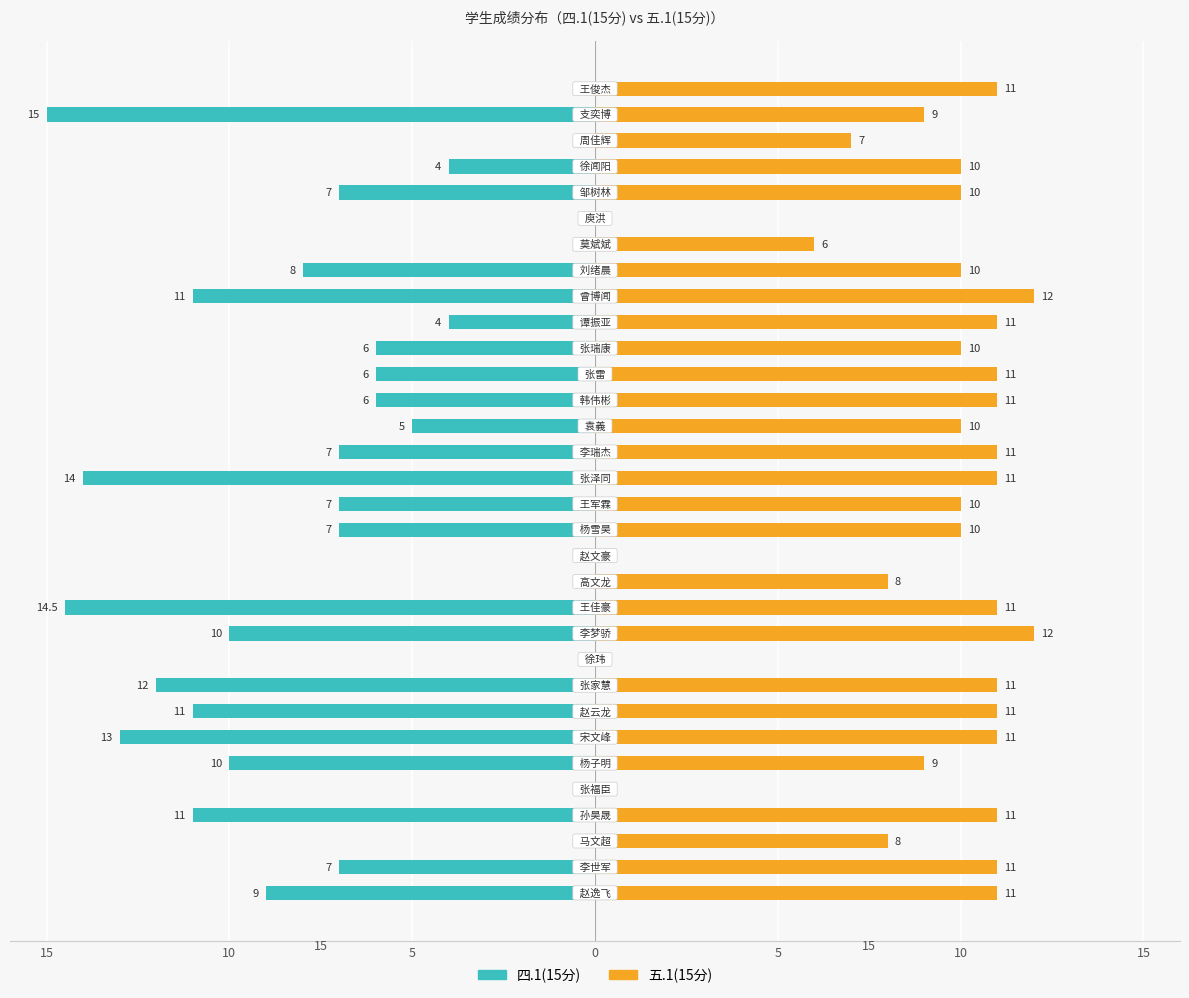

How many distinct data groups are displayed?

2